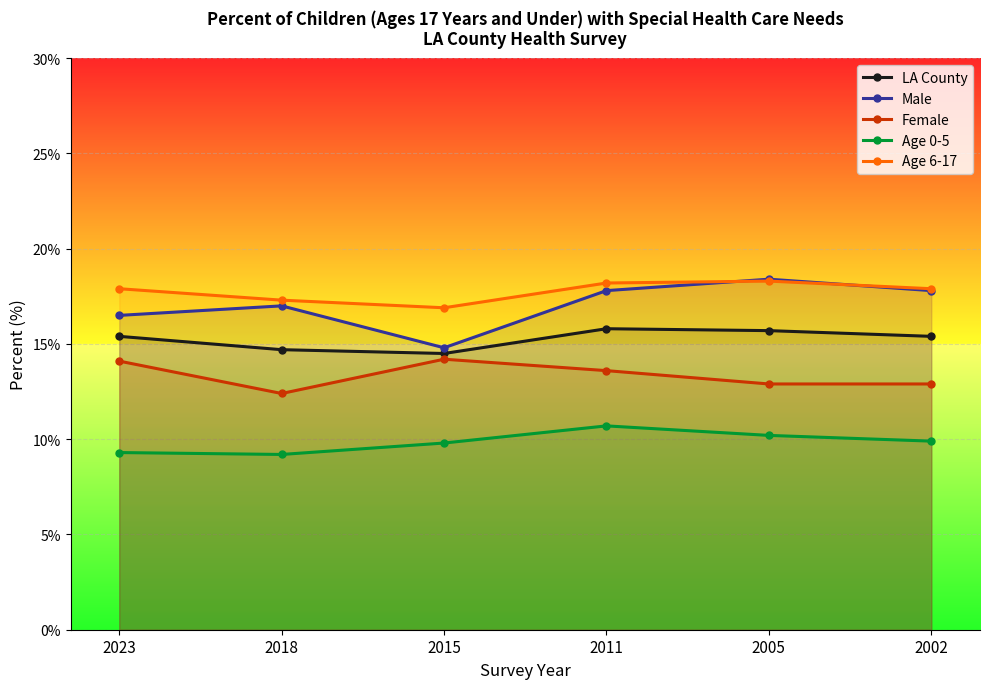

Is the value of Age 0-5 at 2018 greater than the value of LA County at 2011?

No